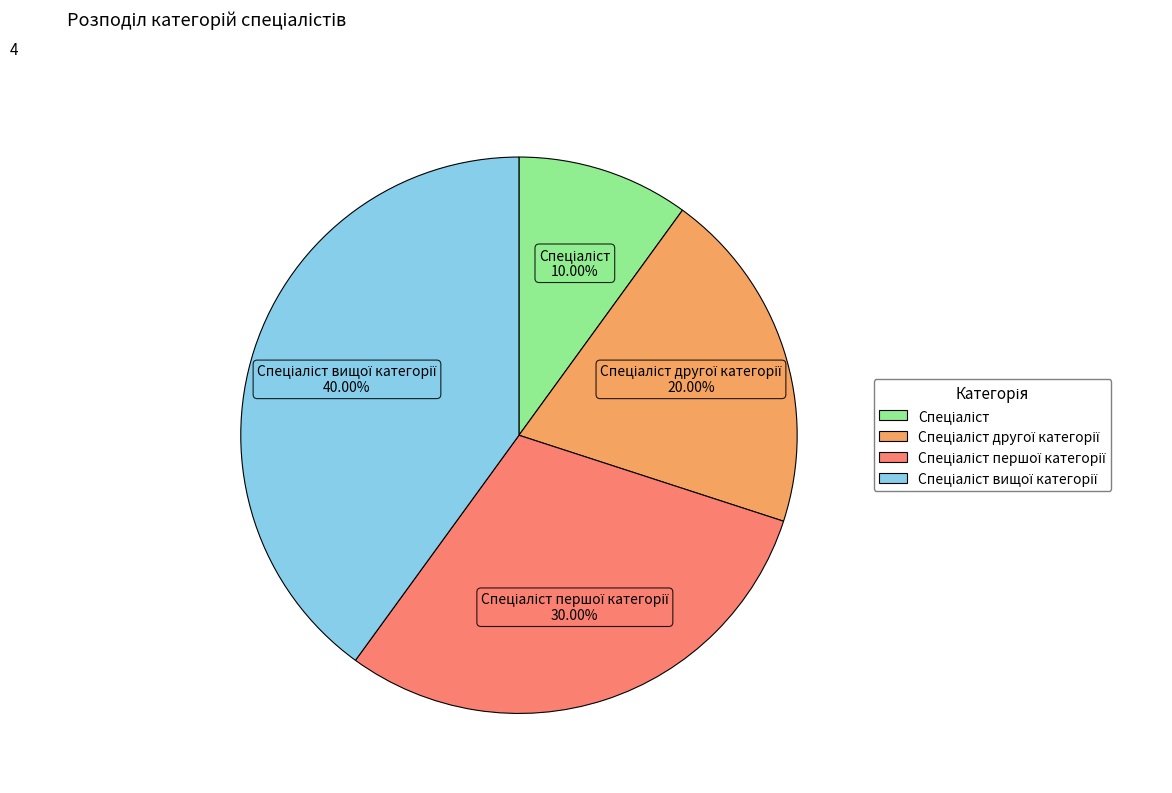

Is there any slice that represents more than half of the pie?

No